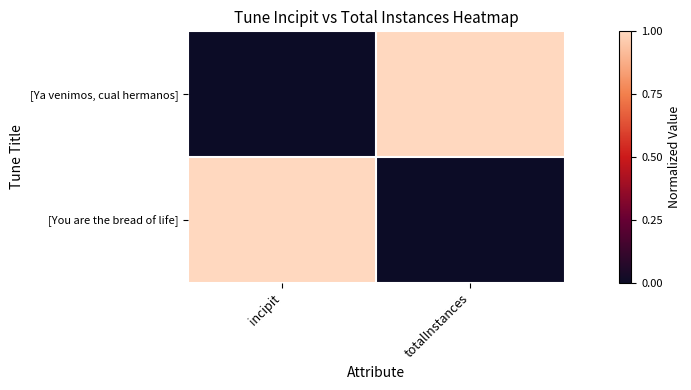

How many series are shown in this chart?

2